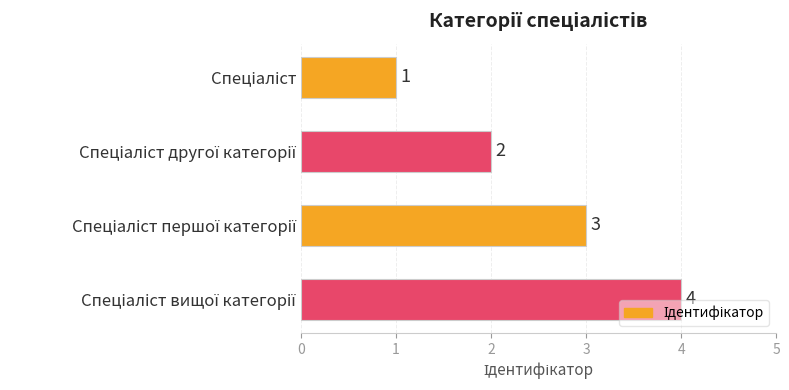

What is the sum of all values?

10